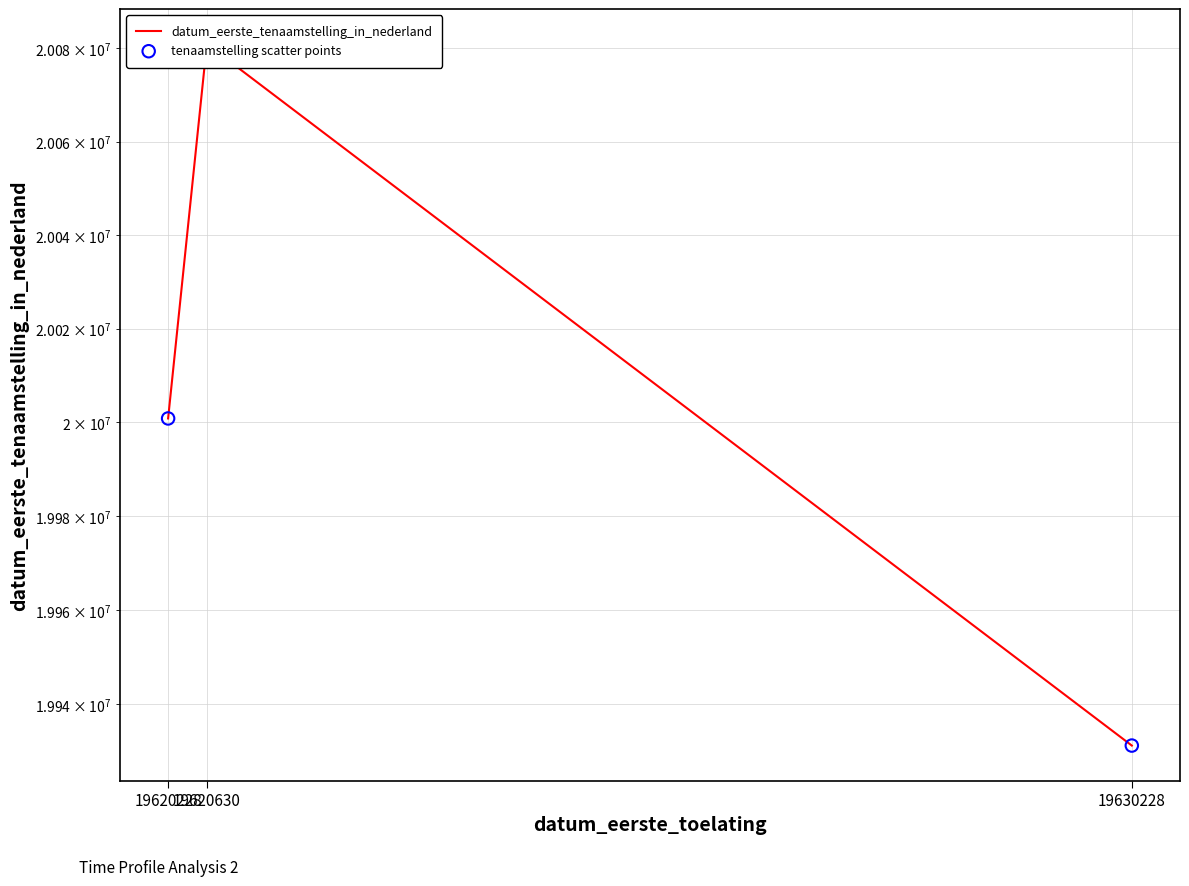

Which series contains the highest Y value?

datum_eerste_tenaamstelling_in_nederland